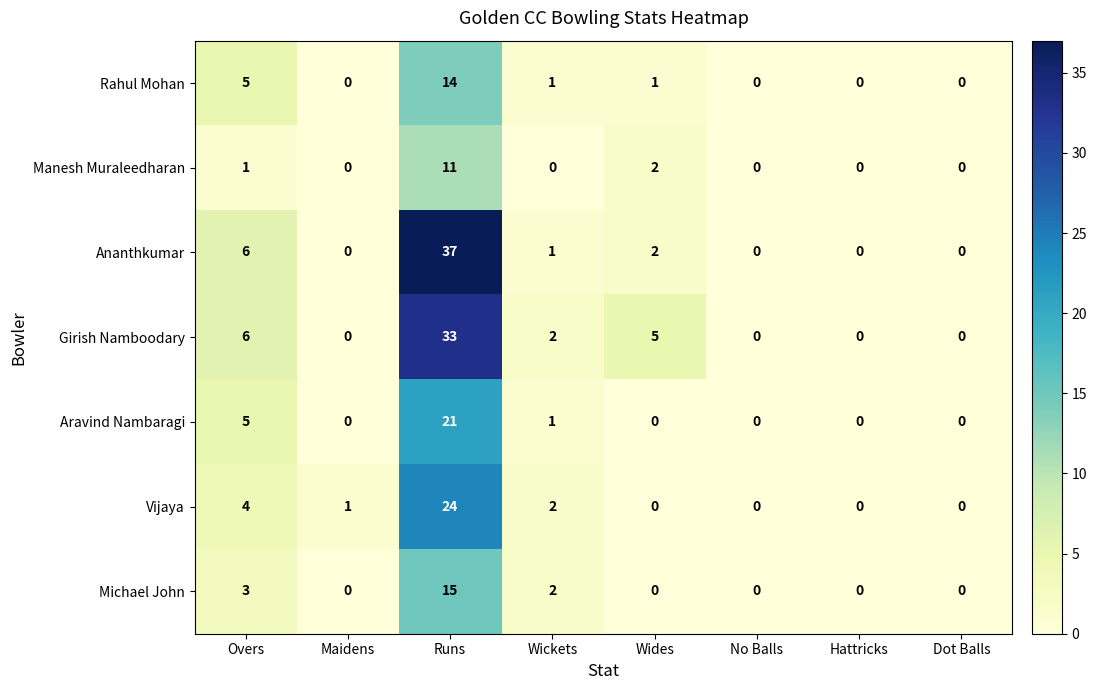

At which label is Michael John closest to 7?

Overs